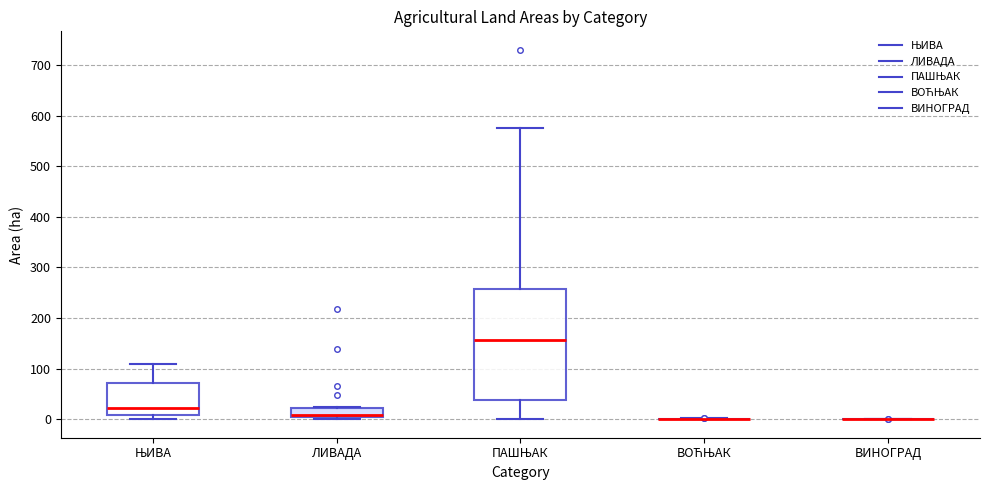

Reading left to right, read every box against the y-axis: the position of its median line, the range the box covers, and the ends of its whiskers. The values are not printed on the chart, so give them approximately, as read against the axis.

ЊИВА: median 20, box 10 to 70, whiskers 0 to 110
ЛИВАДА: median 10, box 0 to 20, whiskers 0 (just below the box's lower edge) to 20
ПАШЊАК: median 160, box 40 to 260, whiskers 0 to 580
ВОЋЊАК: box collapsed to a line at 0, whiskers 0 to 0
ВИНОГРАД: box collapsed to a line at 0, whiskers 0 to 0